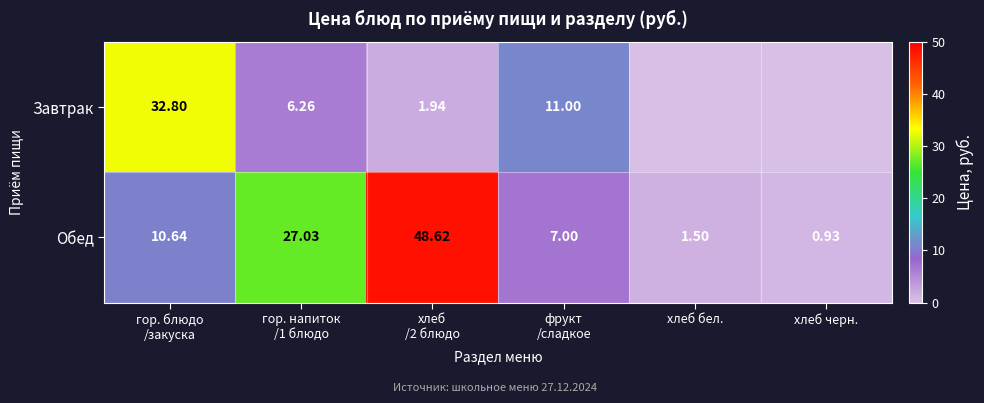

At which label is Обед closest to 24?

гор. напиток /1 блюдо